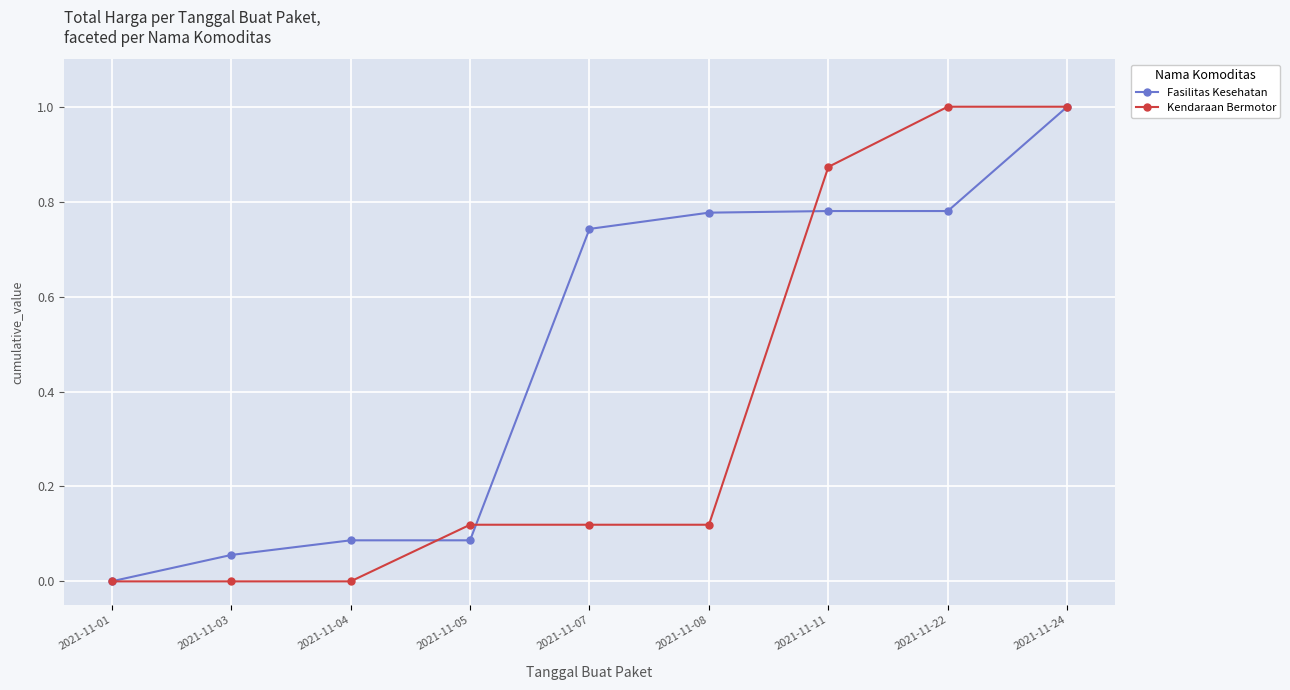

Read the Kendaraan Bermotor value at 2021-11-24.

1.0